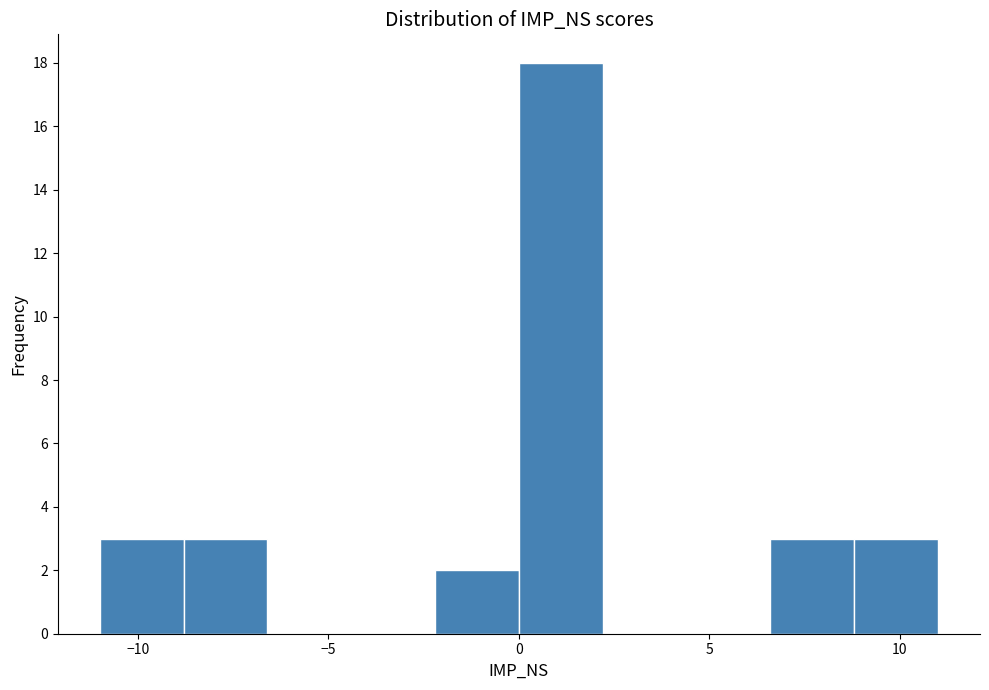

Which range on the x-axis has the tallest bar?

0.0 to 2.2